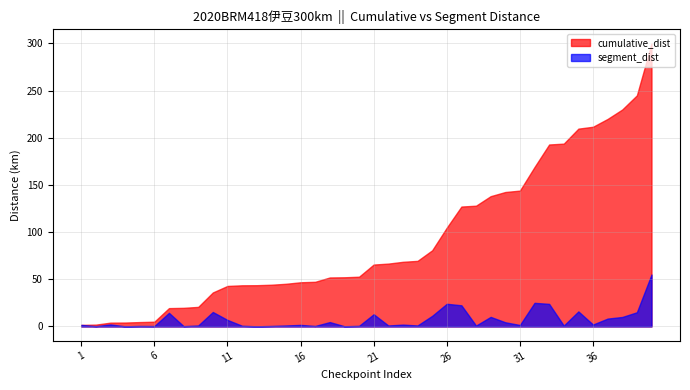

Which series changed the most between 22 and 33?

cumulative_dist